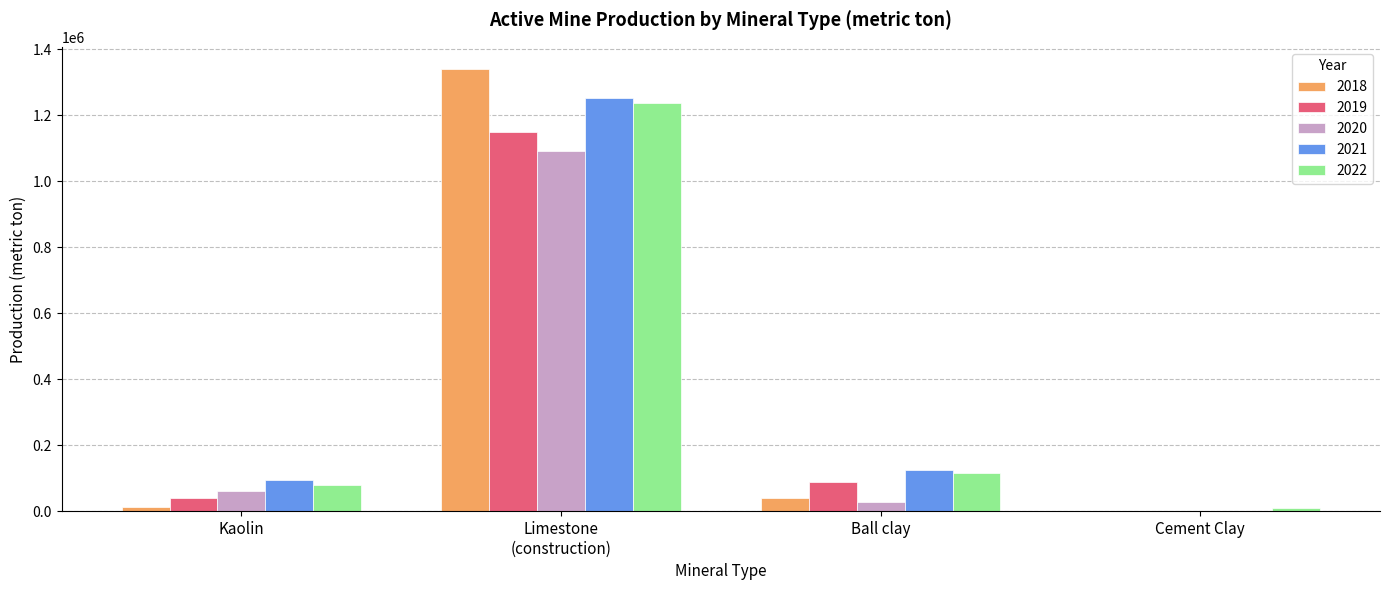

What are all the series names shown in the legend?

2018, 2019, 2020, 2021, 2022